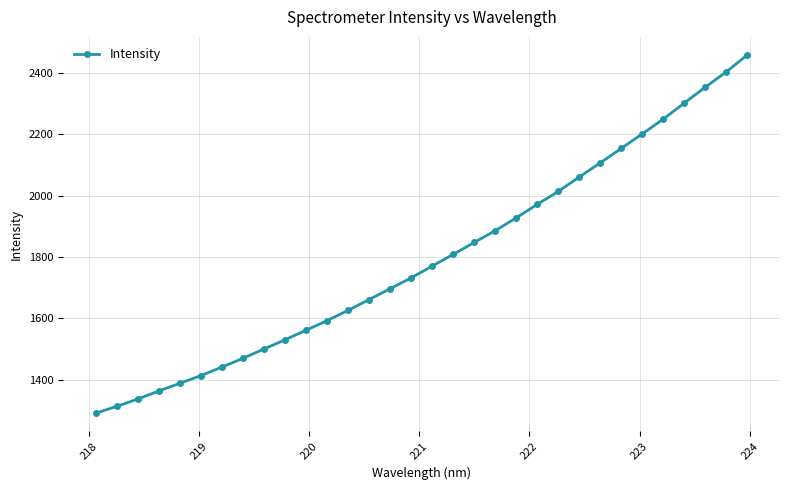

How many lines are shown in the chart?

1